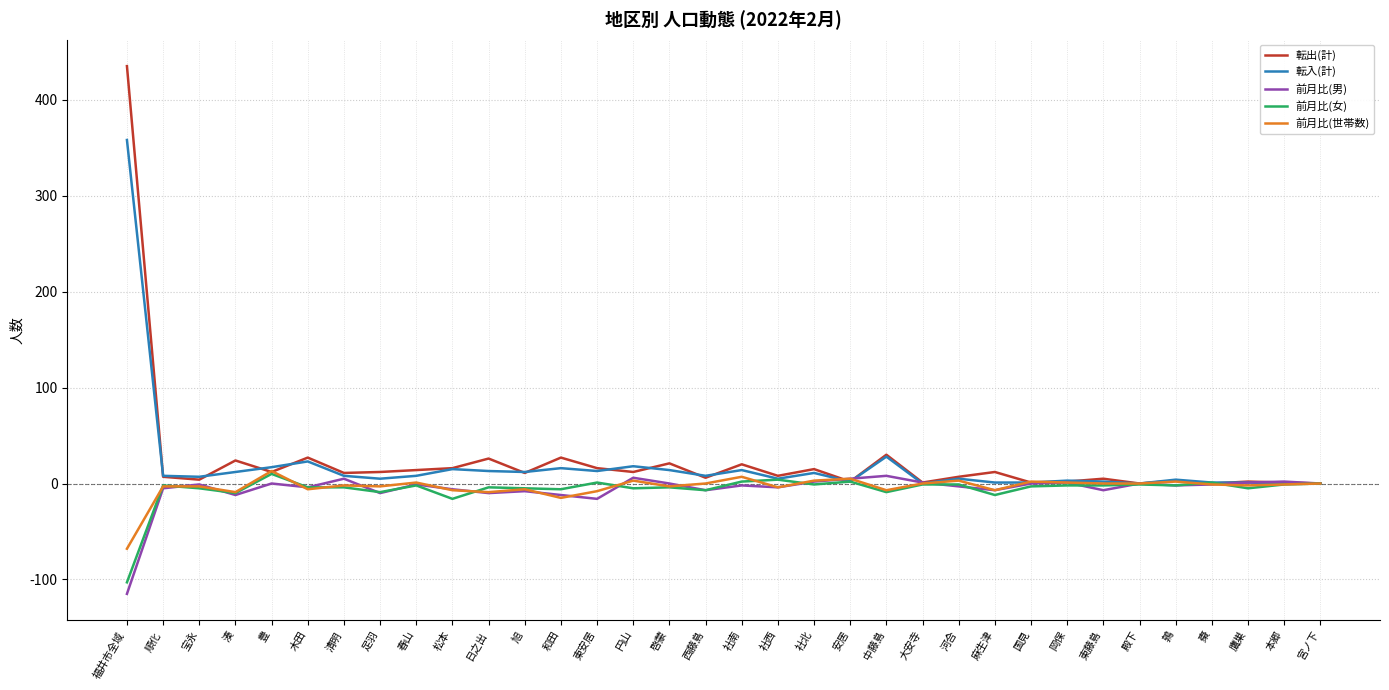

At which category is the sum across all series the highest?

福井市全域